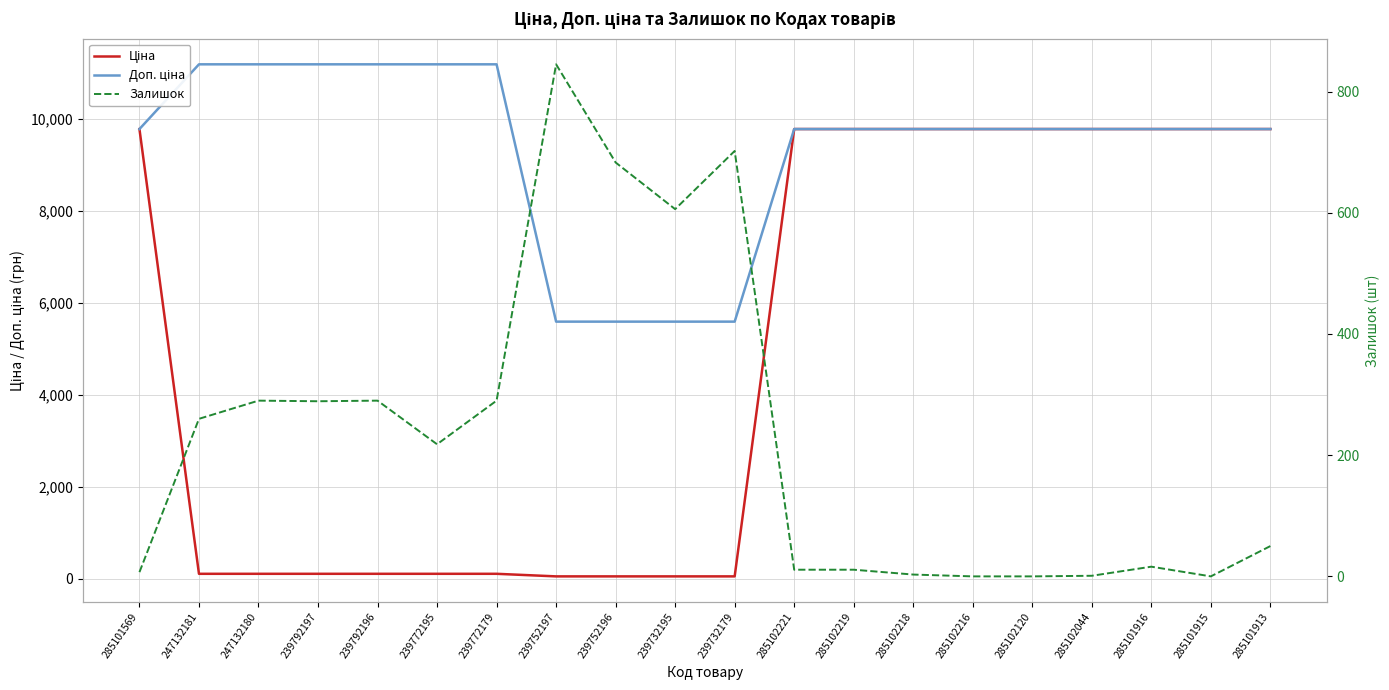

What is the difference between the highest and lowest values at 239792196?

11070.2